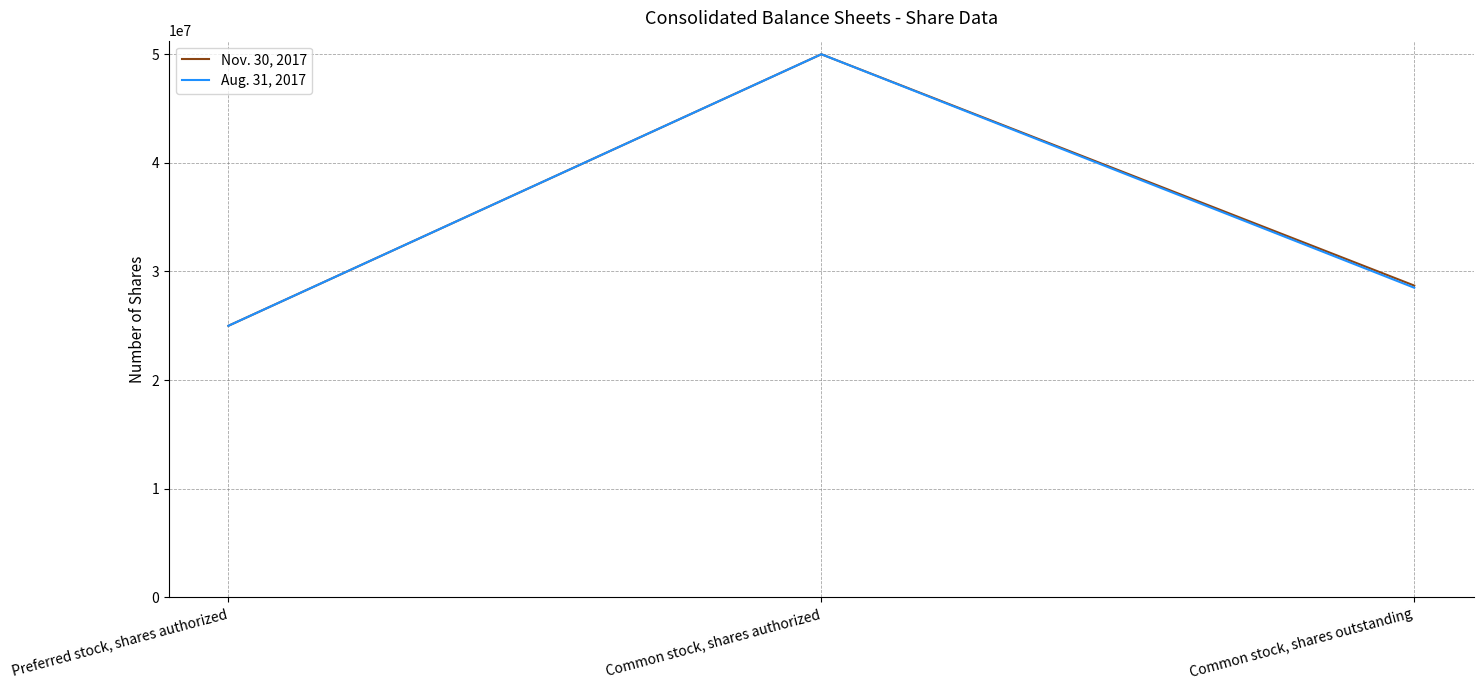

Does the chart display data point markers on the line(s)?

No